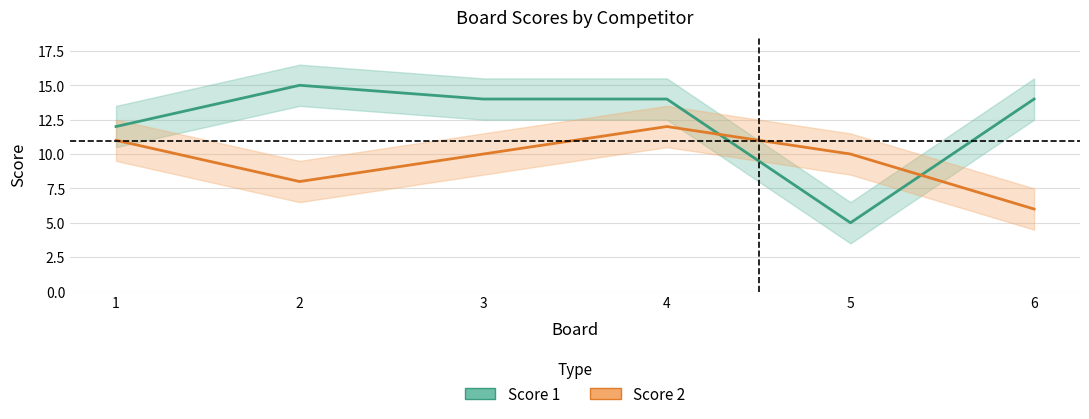

The Score 2 series shows 12 at 4. True or false?

True